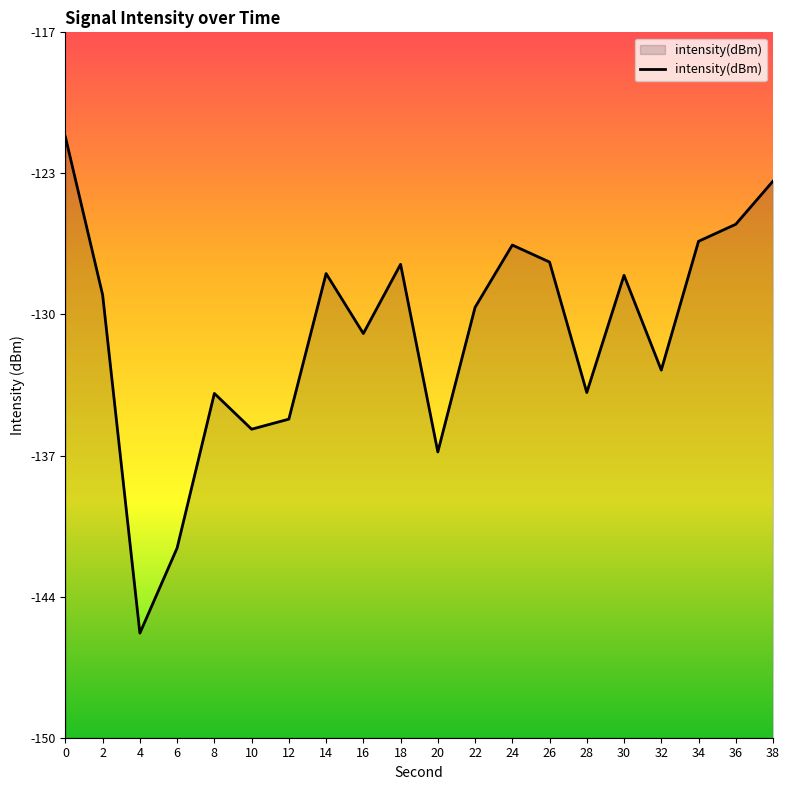

What is the change in value from 6 to 36?

+15.5